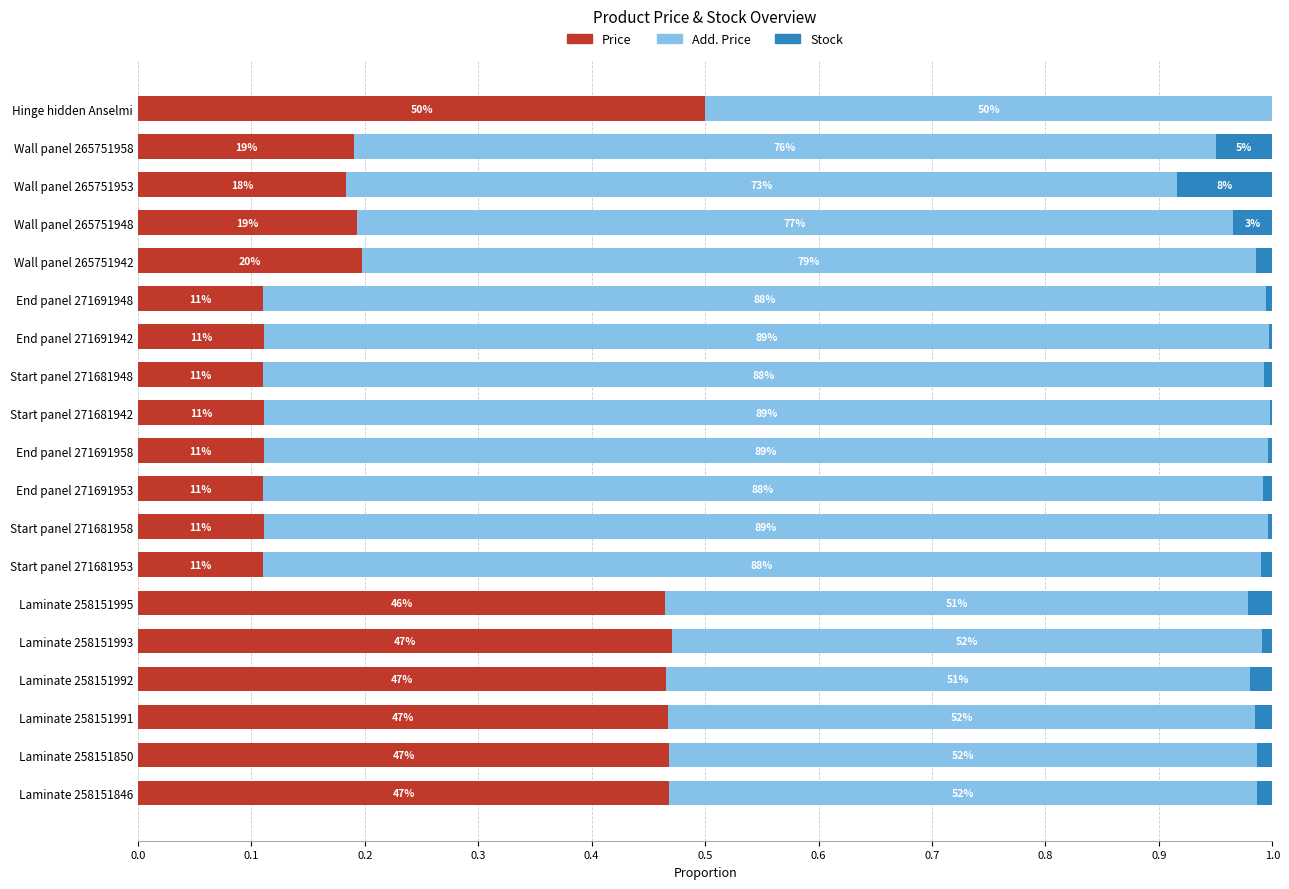

Which series has the largest total across all categories?

Add. Price